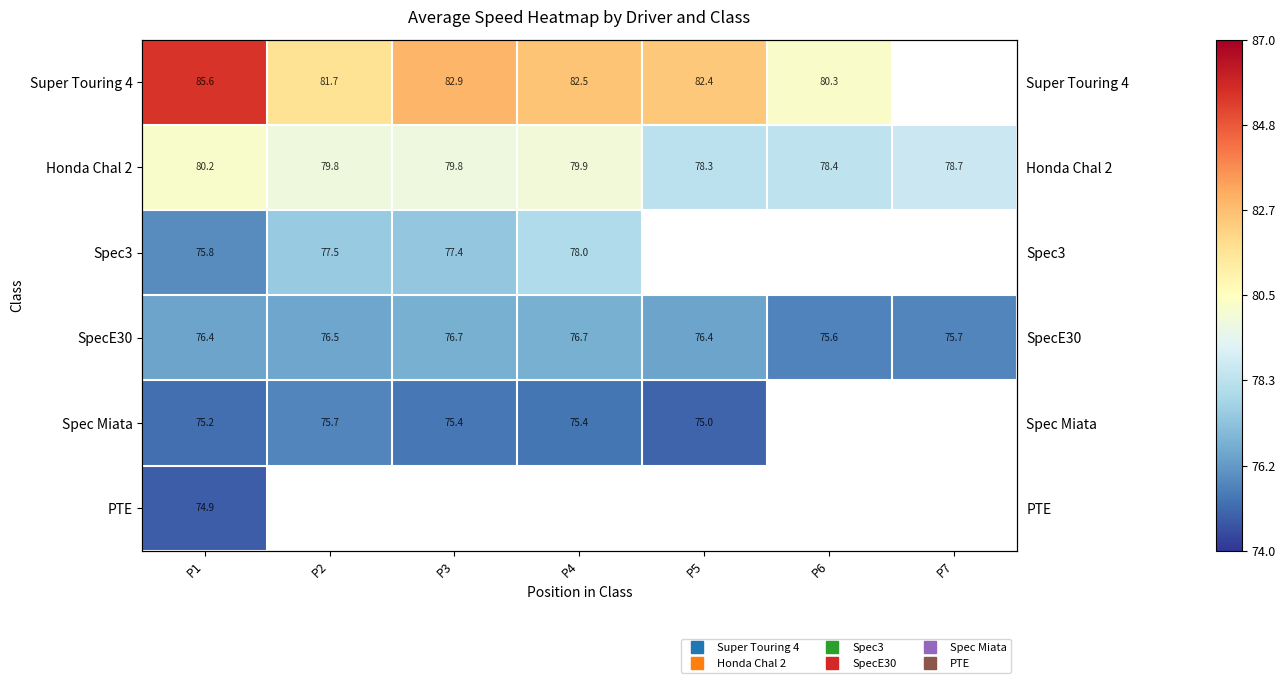

The Spec Miata series shows 98.9 at P2. True or false?

False